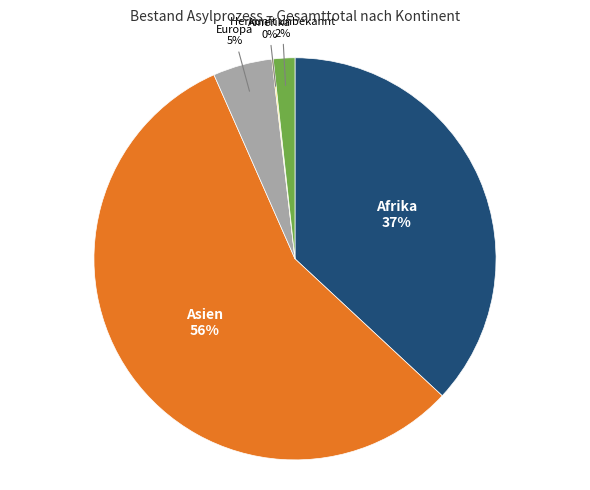

What is the ratio of the value at Asien to the value at Afrika?

1.5